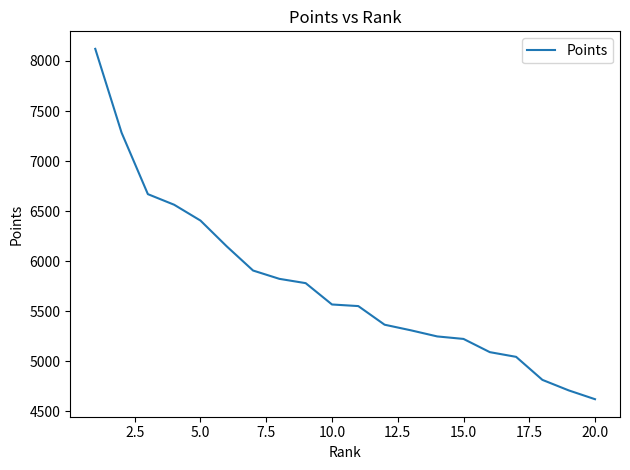

What is the maximum value shown in the chart?

8121